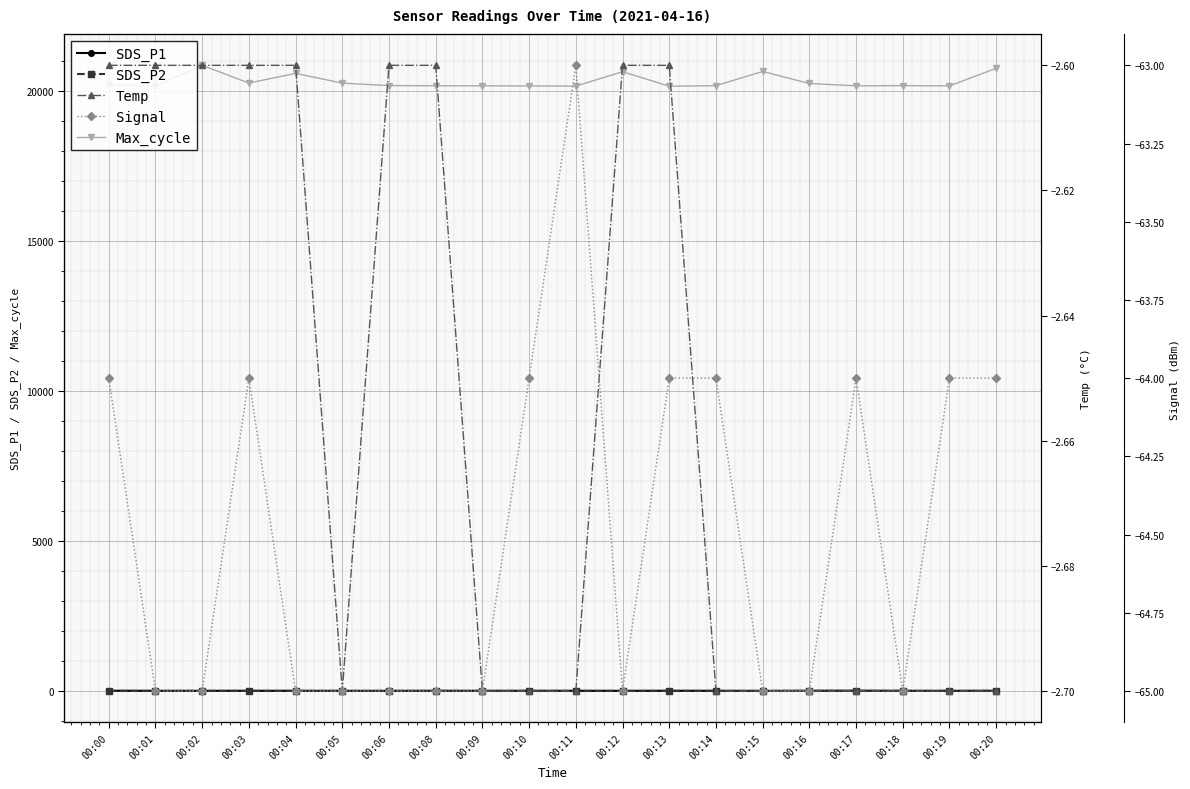

How many lines are shown in the chart?

5